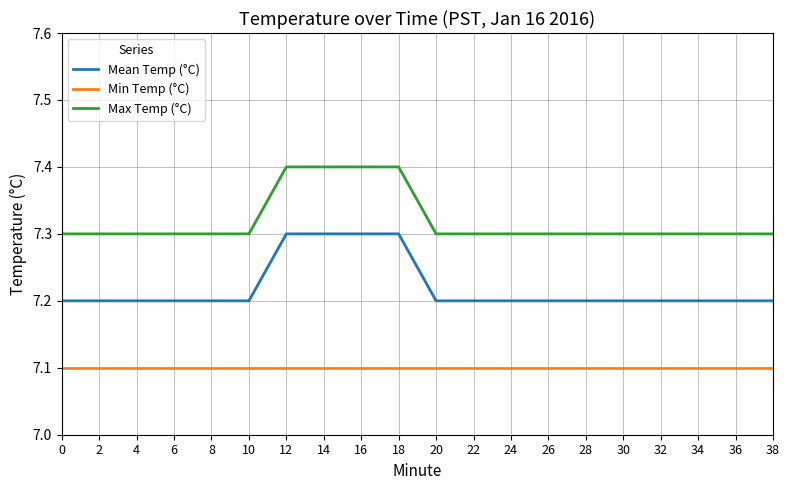

What is the spread (max minus min) of values at 12?

0.3